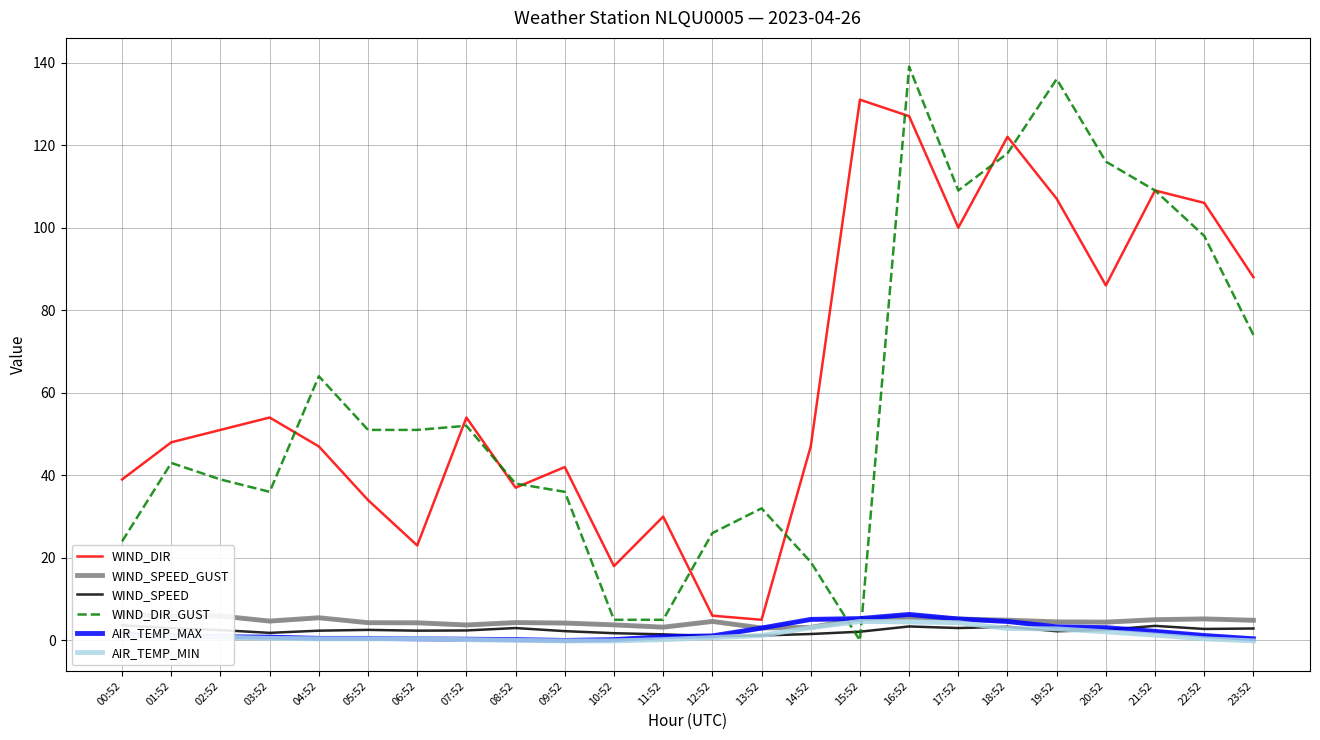

What is the sum of all WIND_SPEED values?

58.7